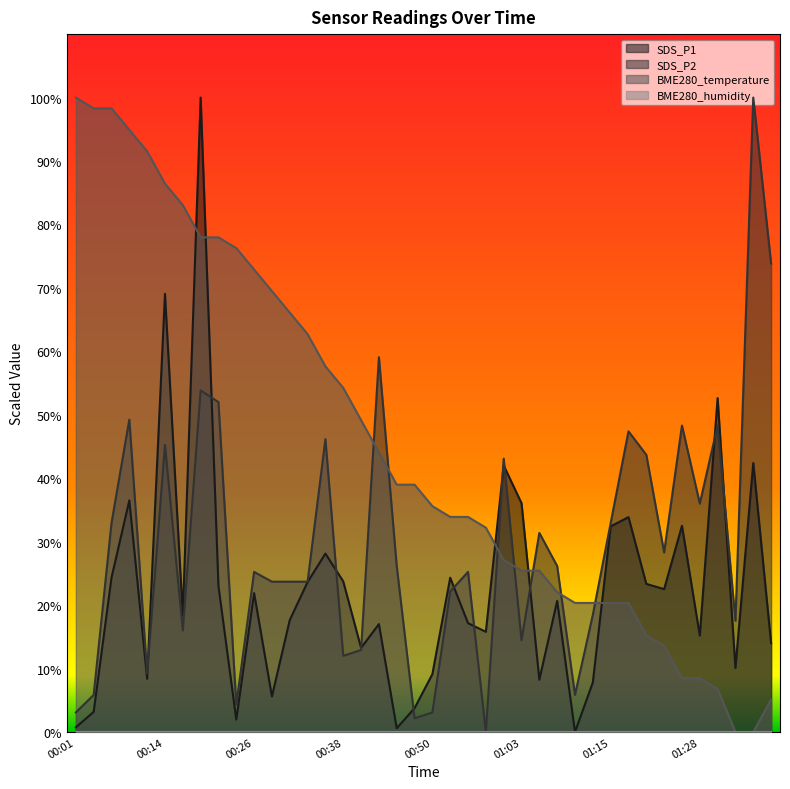

Is it true that SDS_P2 equals 36.0 at 01:28?

True